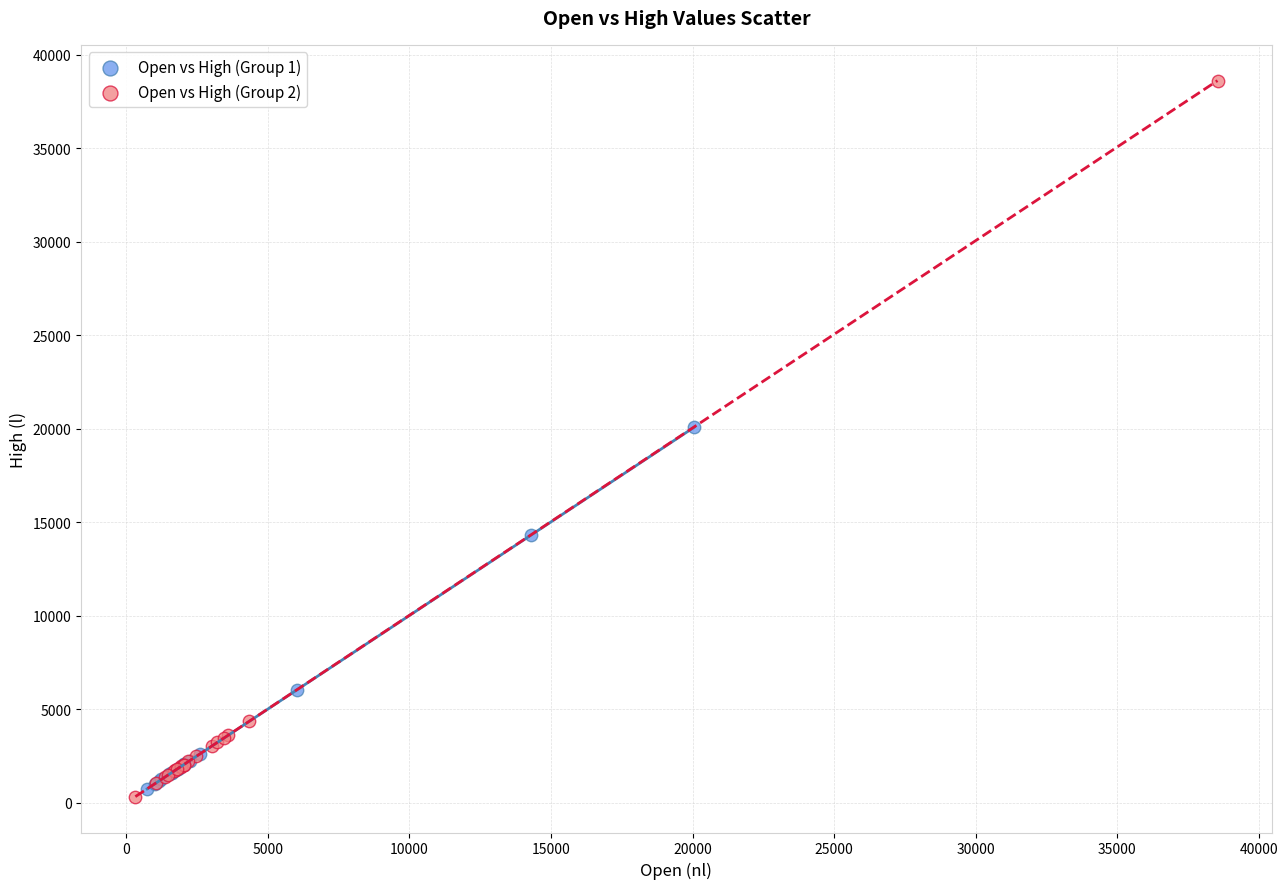

What are all the series names shown in the legend?

Open vs High (Group 1), Open vs High (Group 2)